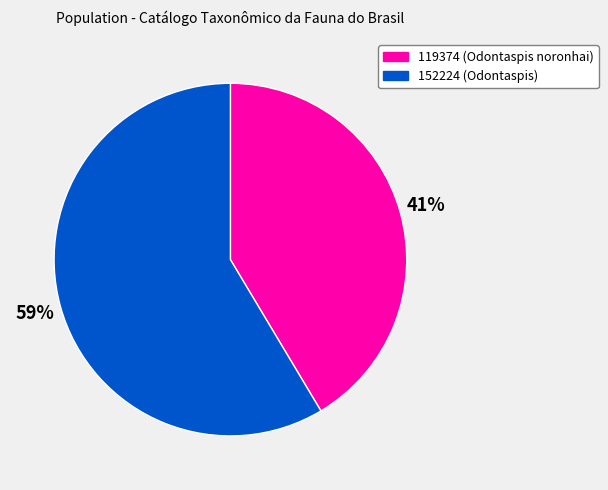

Which slice is the largest?

152224